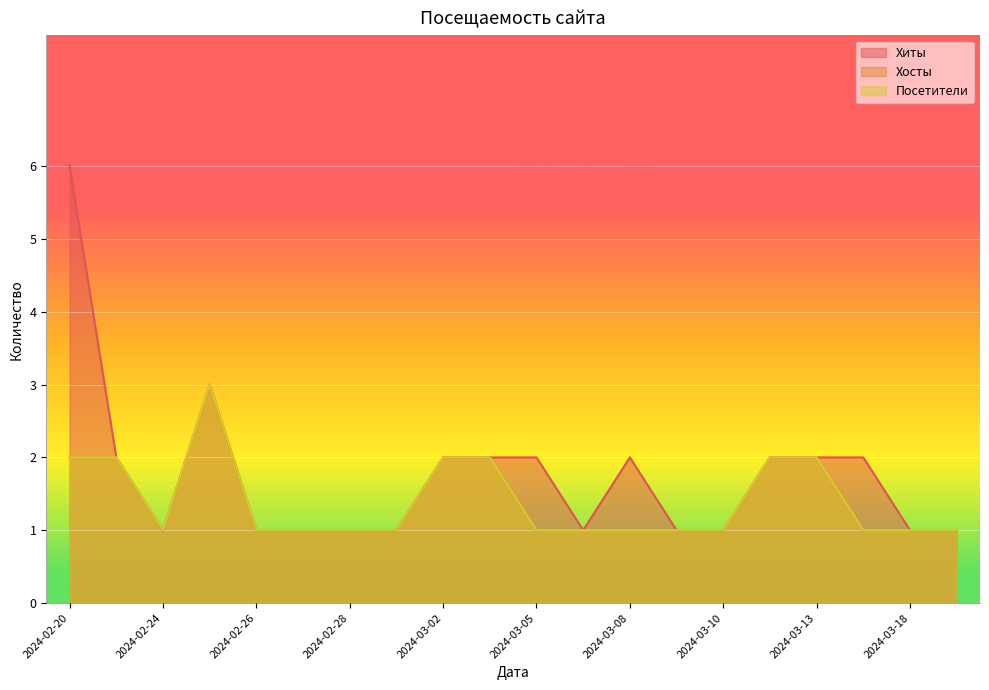

Is it true that Посетители equals 1 at 2024-02-28?

False